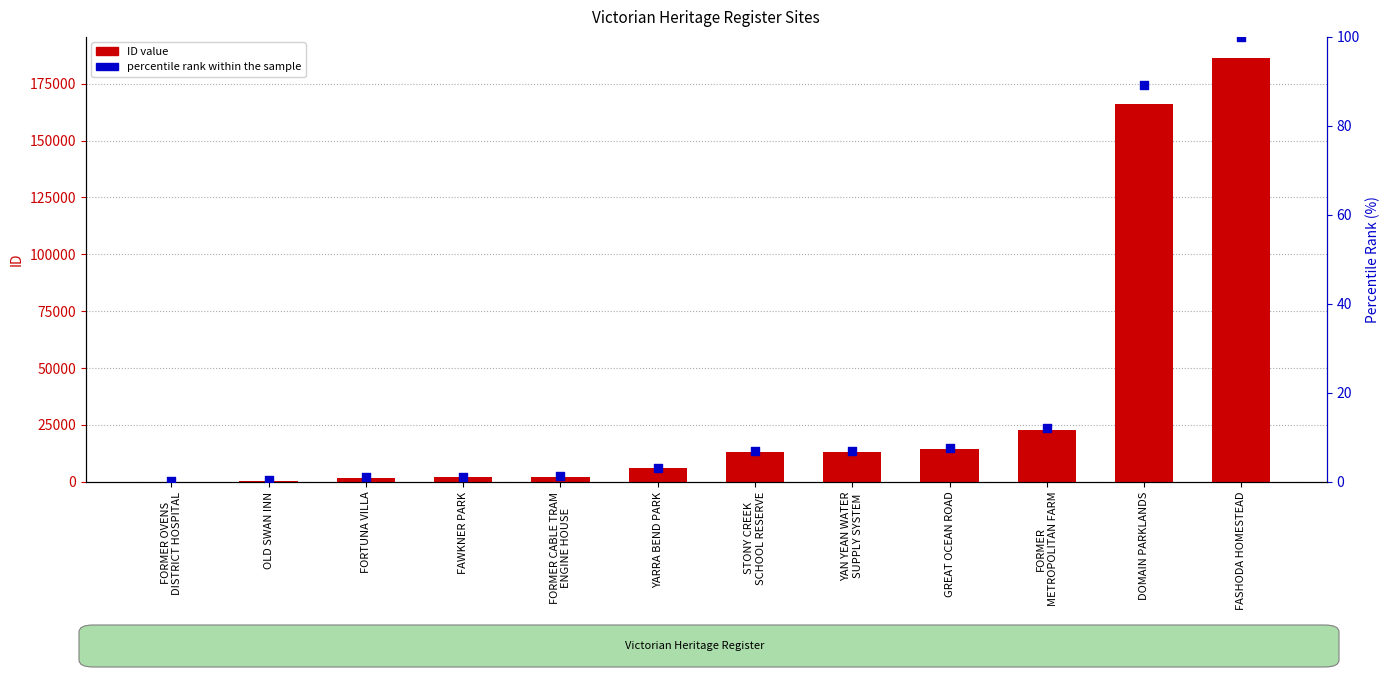

Which series reaches the maximum Y coordinate?

ID